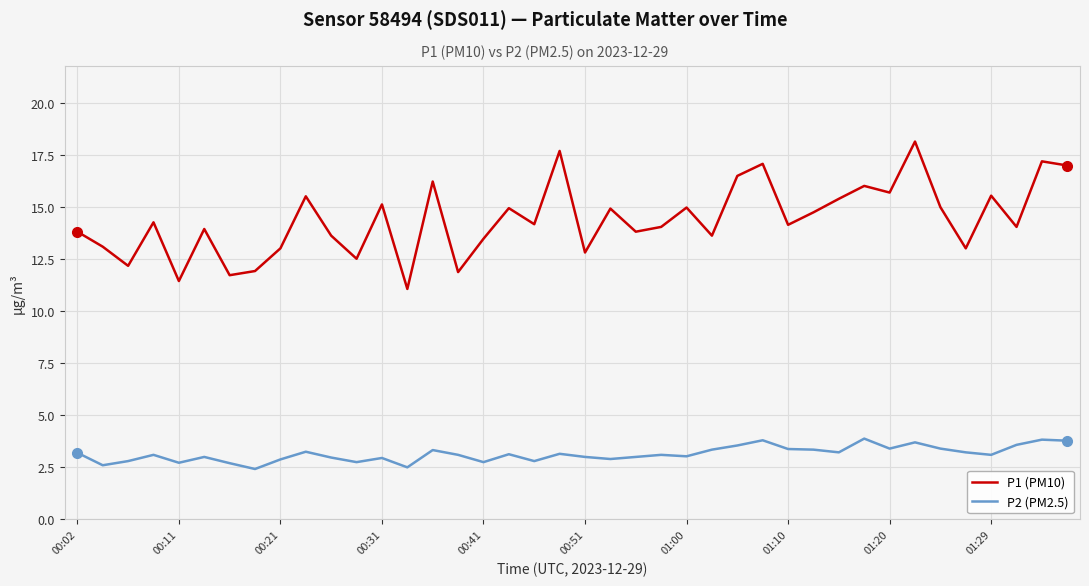

True or false: P1 (PM10) and P2 (PM2.5) intersect in this chart.

False